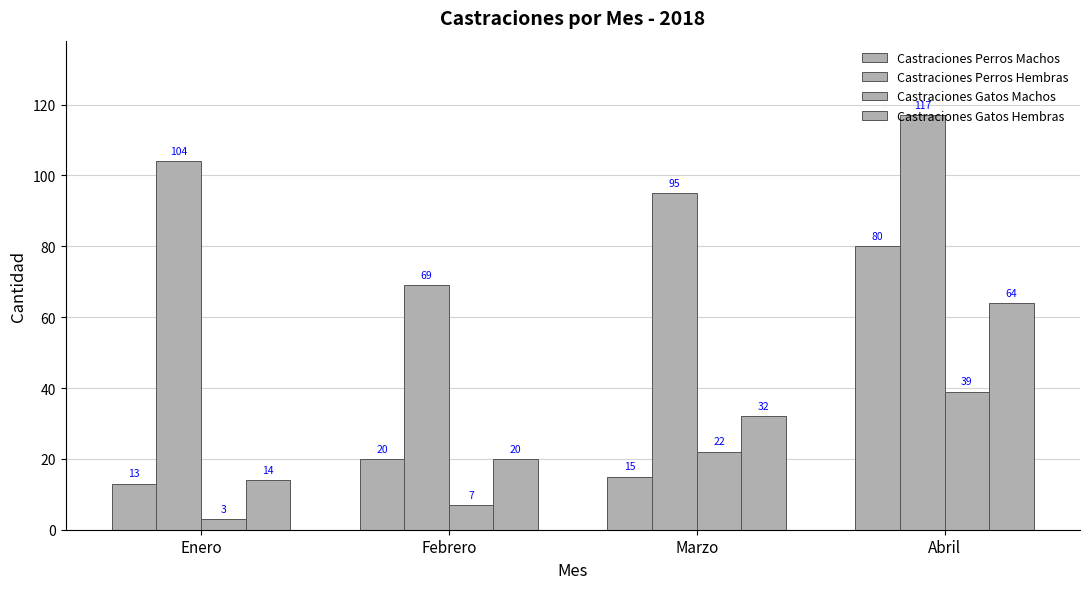

What is the lowest value of the Castraciones Perros Hembras series?

69